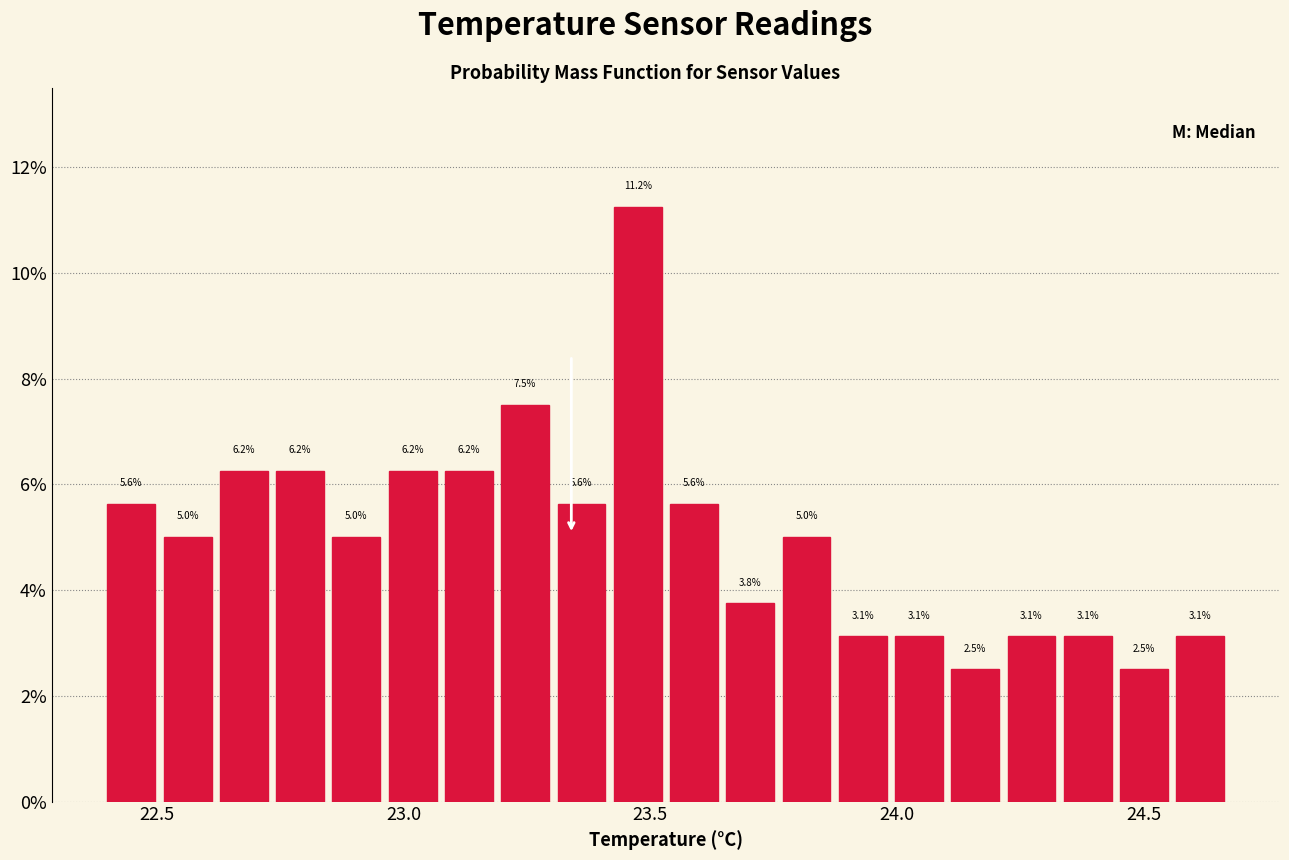

Around what value on the x-axis is the tallest bar? Give the approximate position of its centre, as read against the axis.

23.45